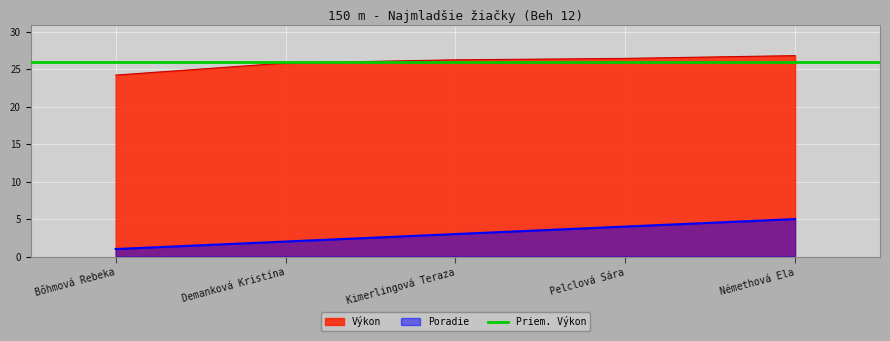

True or false: Výkon has more than 0 interior local peaks.

False